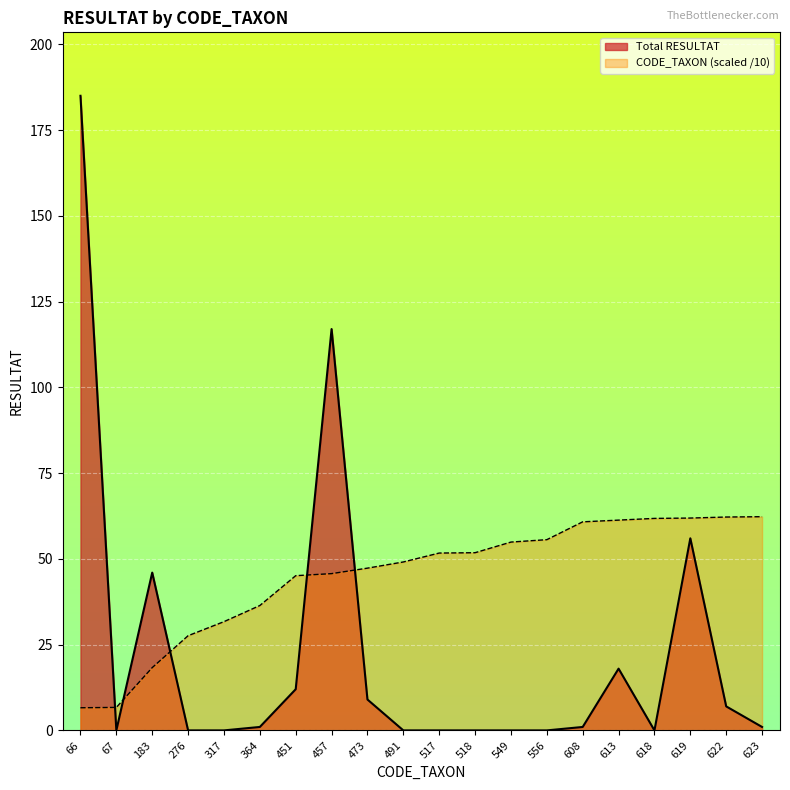

Which category has the highest value across all series?

66